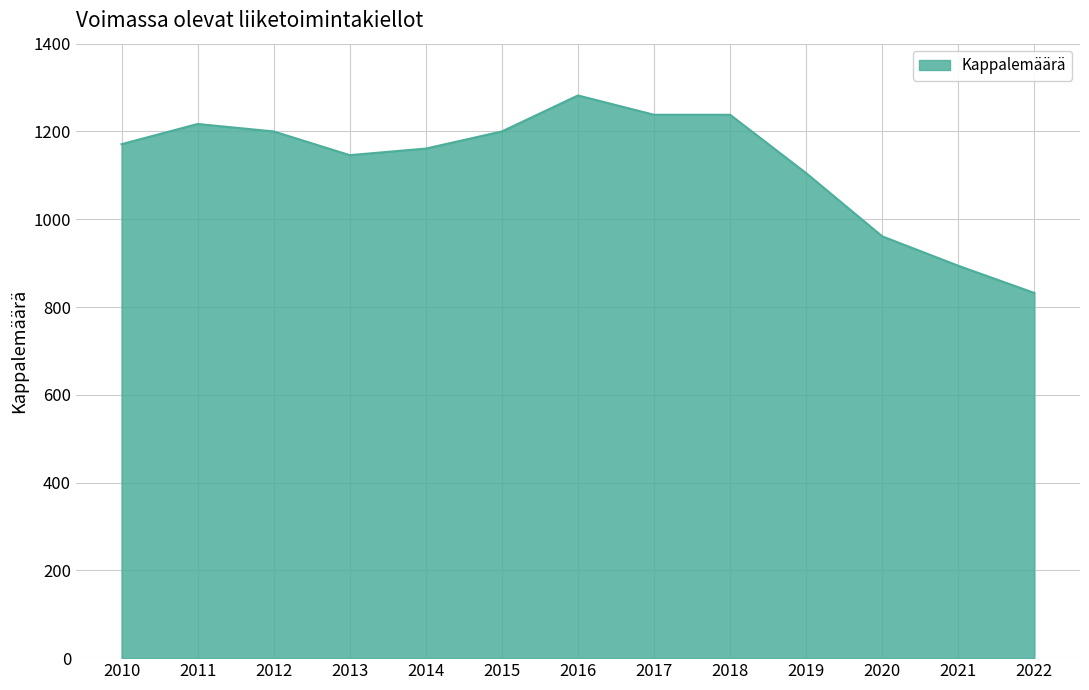

Is it true that the value at 2017 is 1238?

True